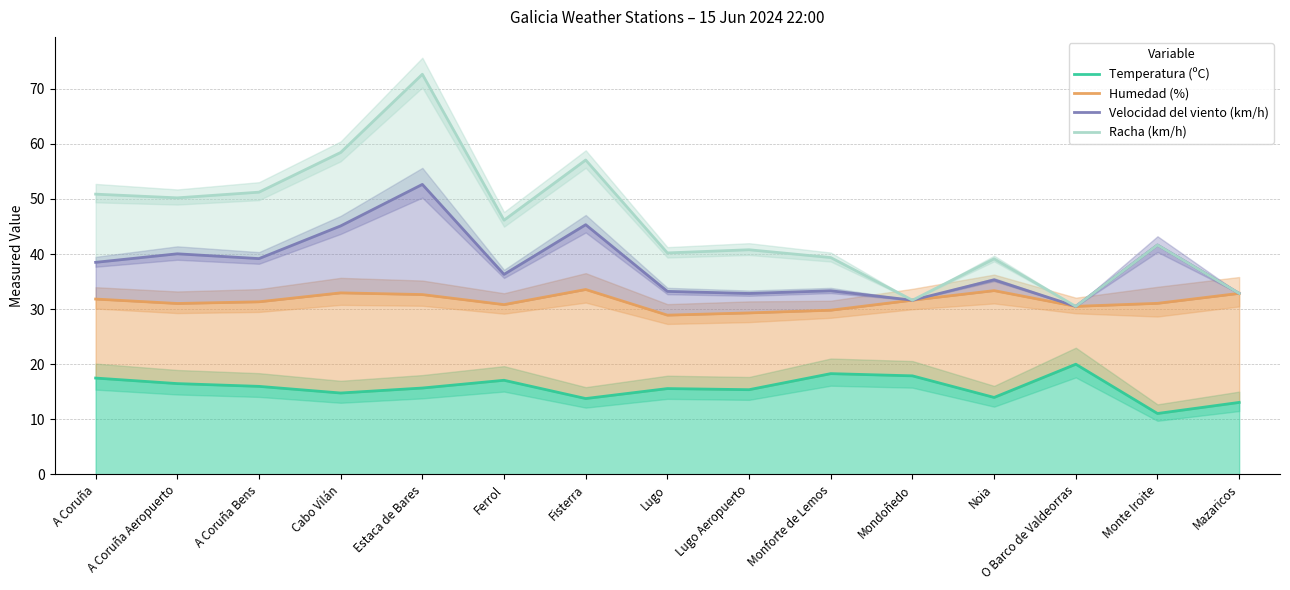

What position from the right is O Barco de Valdeorras?

3